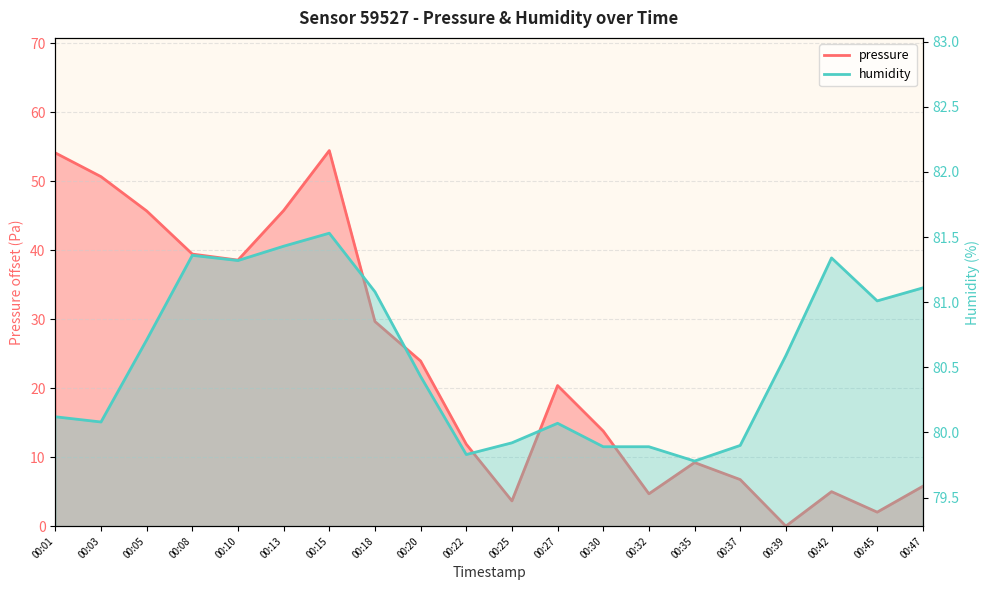

What is the approximate value of humidity at 00:20?

80.4